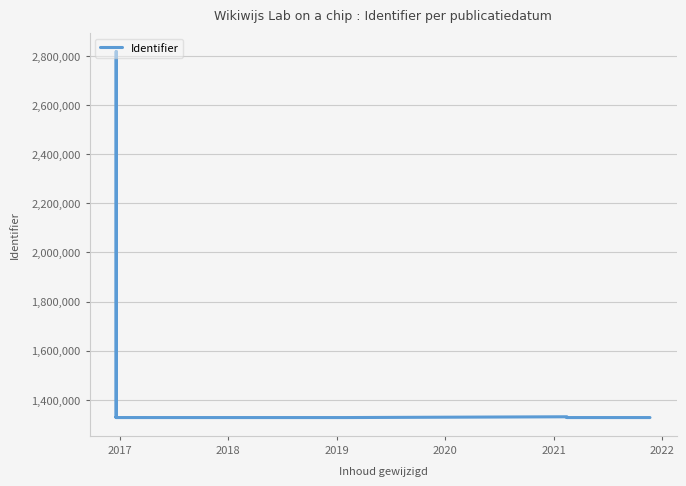

How many data points are above 1328010?

6